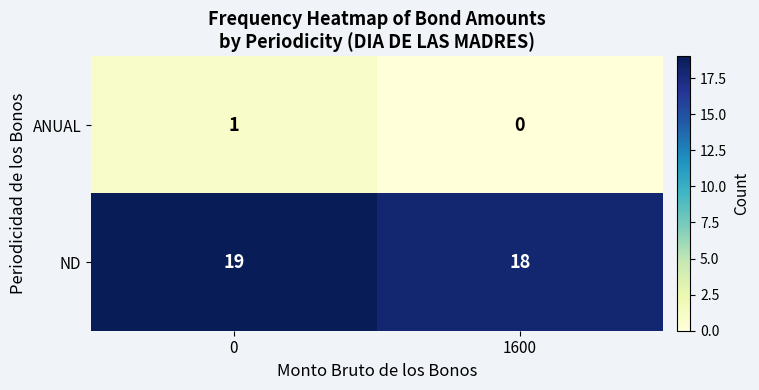

What is the spread (max minus min) of values at 0?

18